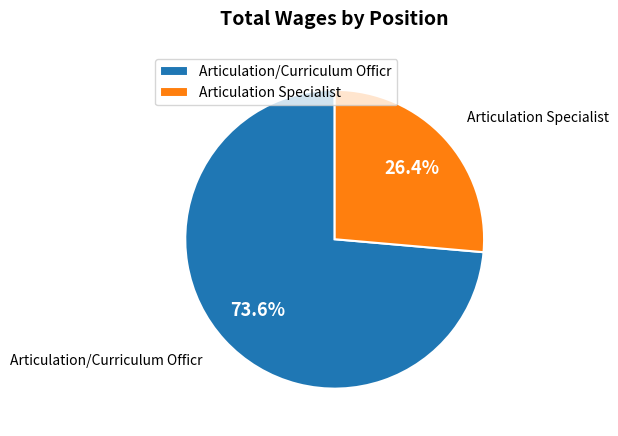

Is it true that Articulation/Curriculum Officr is 74% of the pie?

True